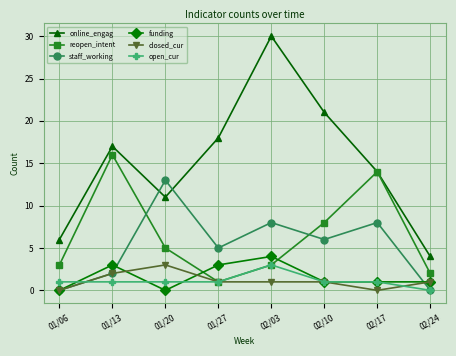

At which category does the chart reach its peak across all series?

02/03